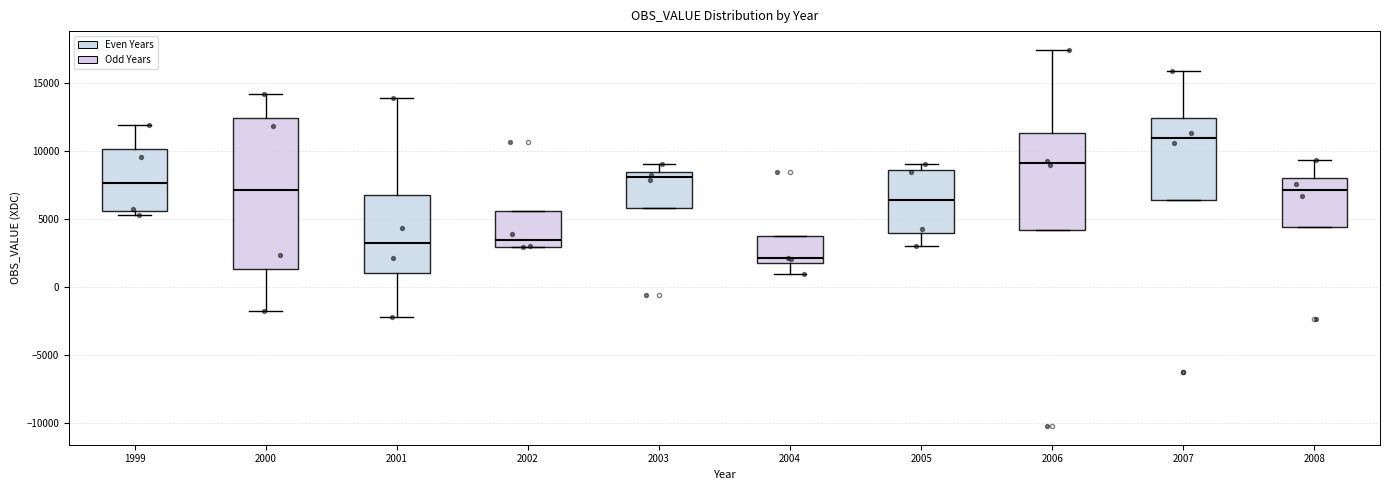

Reading left to right, transcribe this box plot: for each box, give where its median line is, the range the box spans, and where its two whiskers end, as read against the y-axis. The values are not printed on the chart, so give them approximately, as read against the axis.

1999: median 7500, box 5500 to 10000, whiskers 5500 (just below the box's lower edge) to 12000
2000: median 7000, box 1500 to 12500, whiskers -2000 to 14000
2001: median 3000, box 1000 to 7000, whiskers -2000 to 14000
2002: median 3500, box 3000 to 5500, whiskers 3000 to 5500
2003: median 8000, box 6000 to 8500, whiskers 6000 to 9000
2004: median 2000 (just above the box's lower edge), box 2000 to 3500, whiskers 1000 to 3500
2005: median 6500, box 4000 to 8500, whiskers 3000 to 9000
2006: median 9000, box 4000 to 11500, whiskers 4000 to 17500
2007: median 11000, box 6500 to 12500, whiskers 6500 to 16000
2008: median 7000, box 4500 to 8000, whiskers 4500 to 9500